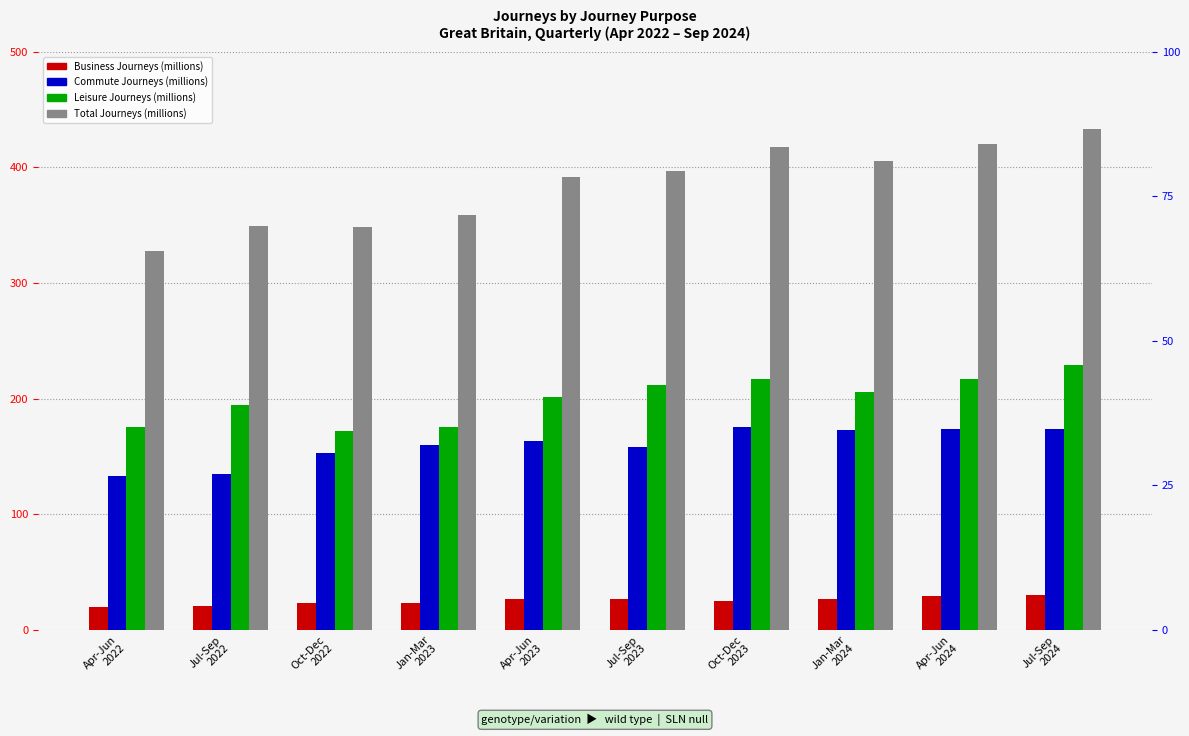

Reading left to right, transcribe all the data shown in this chart.

Business Journeys (millions): 19.5	20.8	23.4	23.1	26.6	27.0	25.4	26.5	29.2	30.4
Commute Journeys (millions): 132.9	134.8	152.6	160.2	163.8	158.0	175.2	172.9	173.9	173.3
Leisure Journeys (millions): 175.2	194.1	172.1	175.9	201.7	212.1	216.8	206.1	216.8	229.4
Total Journeys (millions): 327.6	349.8	348.1	359.3	392.0	397.1	417.4	405.5	419.9	433.1